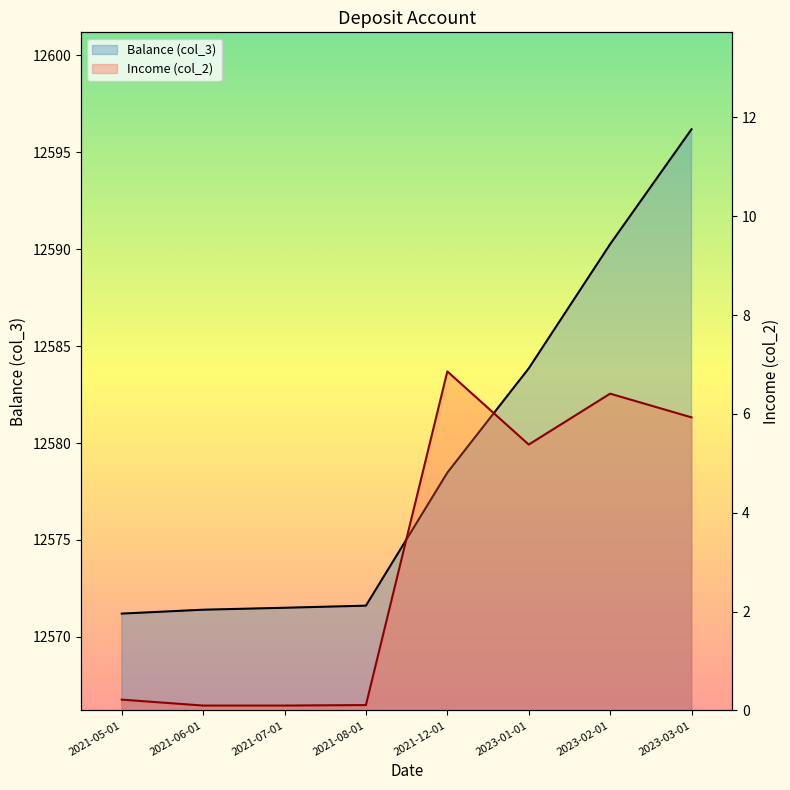

Which category has the highest value in the Balance (col_3) series?

2023-03-01